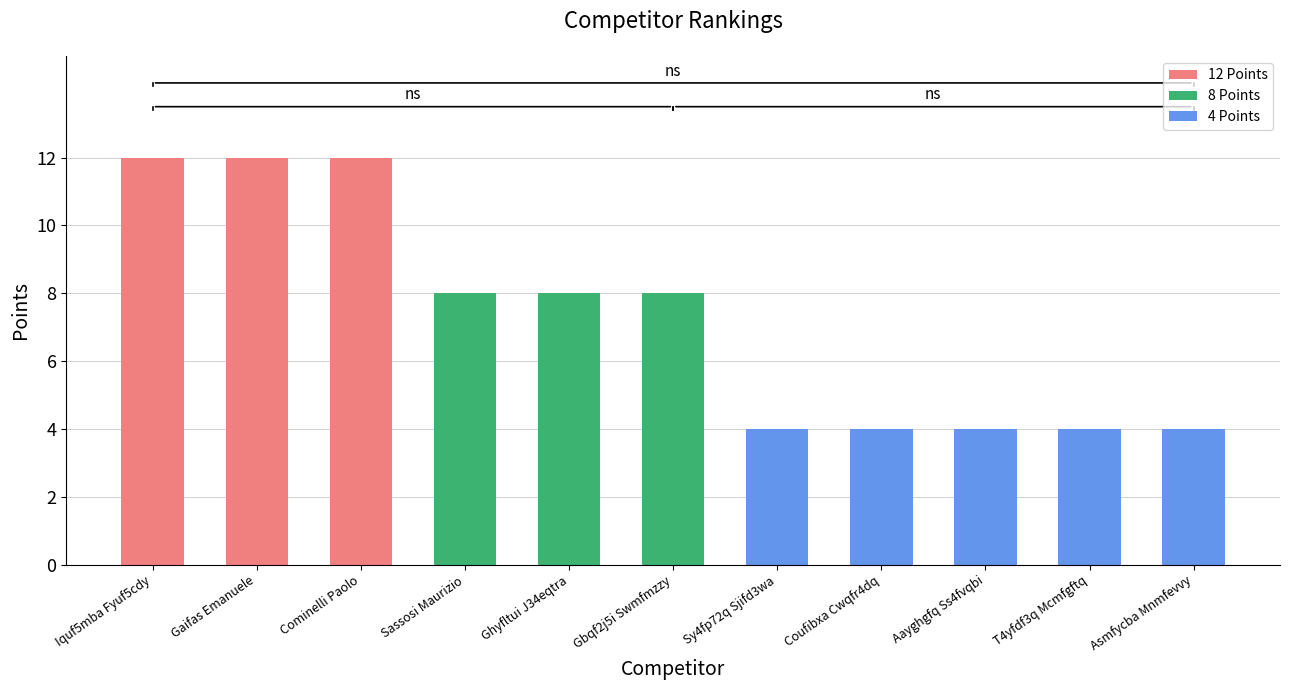

The value at Sassosi Maurizio is 8. True or false?

True